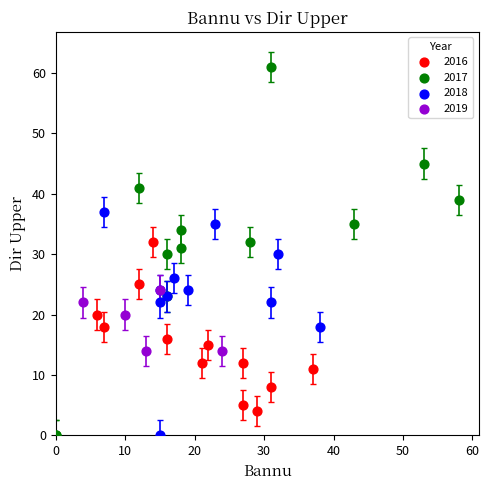

Which series reaches the maximum Y coordinate?

2017